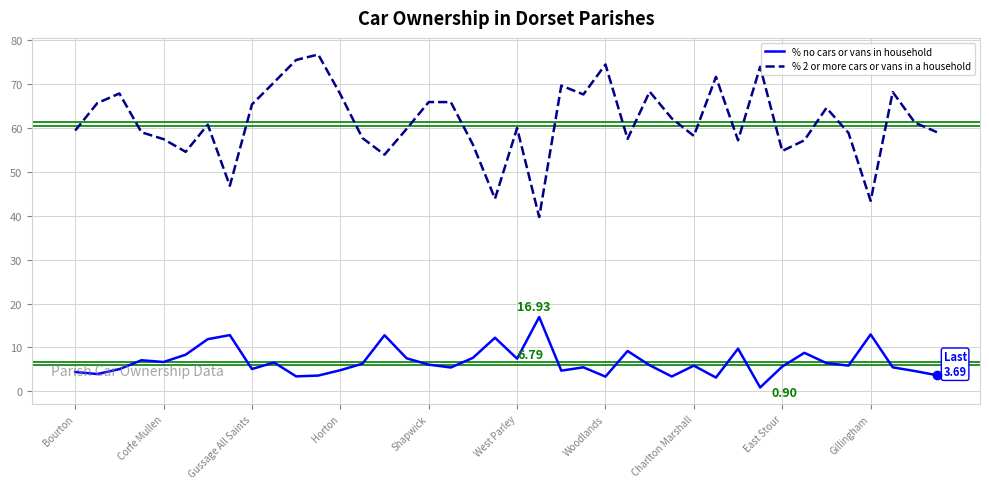

How many interior local peaks does the % 2 or more cars or vans in a household series have?

12